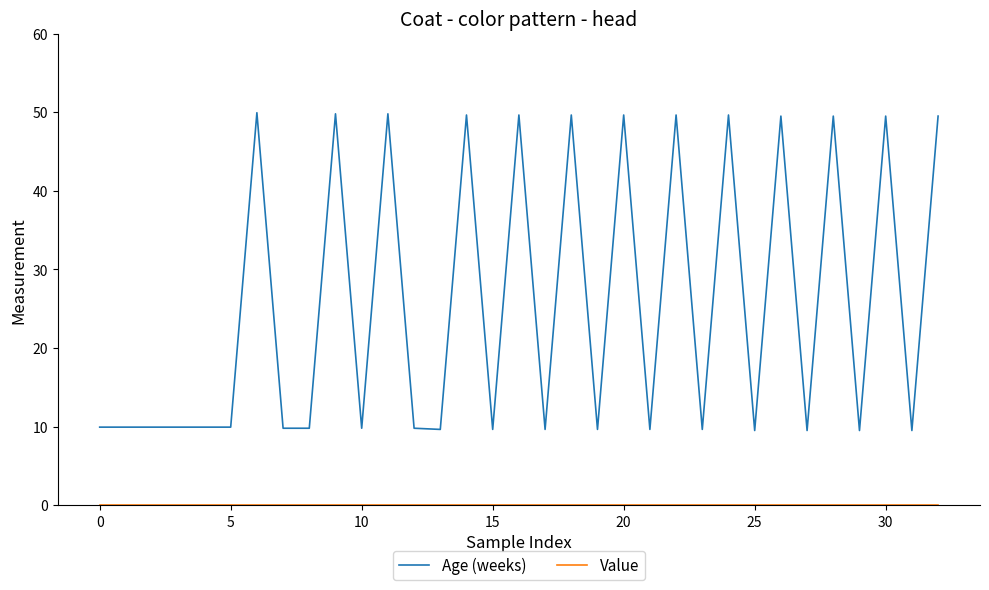

Which series has the largest total across all categories?

Age (weeks)